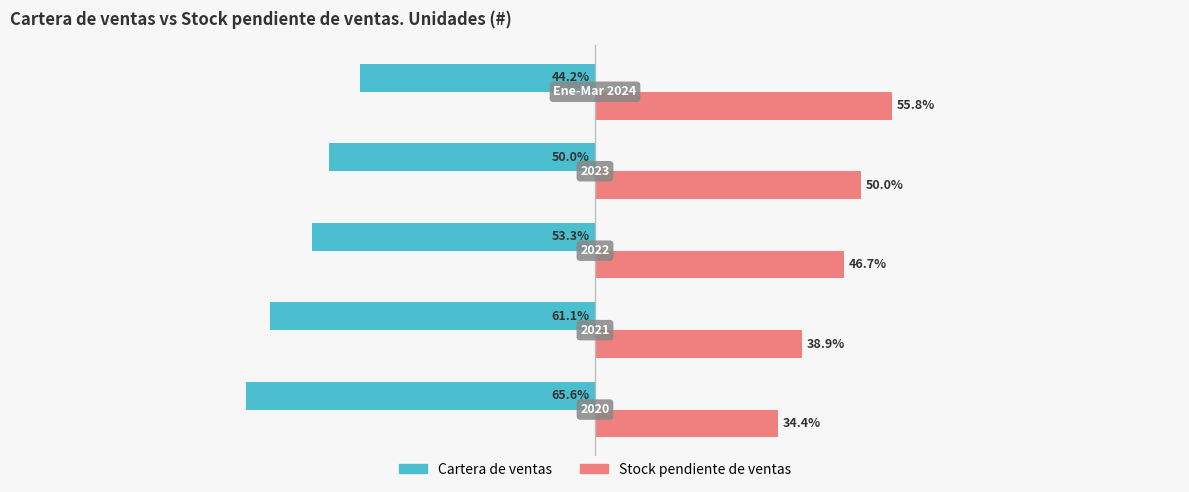

What are all the series names shown in the legend?

Cartera de ventas, Stock pendiente de ventas